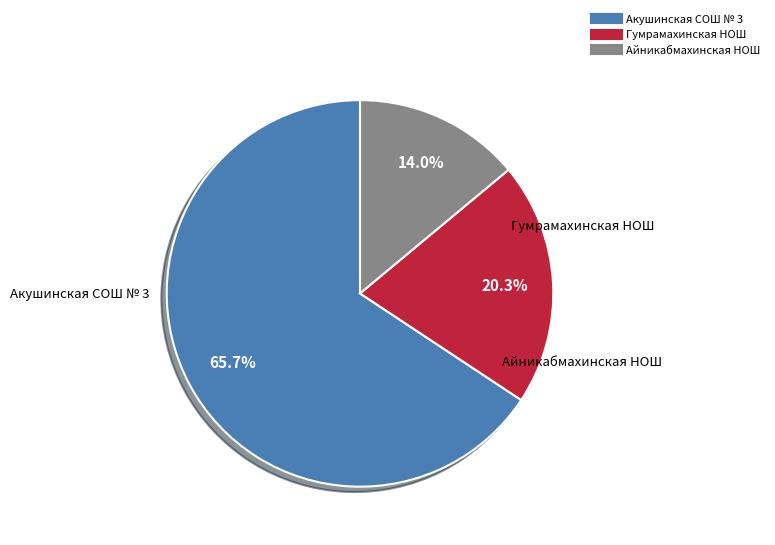

Does Акушинская СОШ № 3 account for over 50% of the chart?

Yes